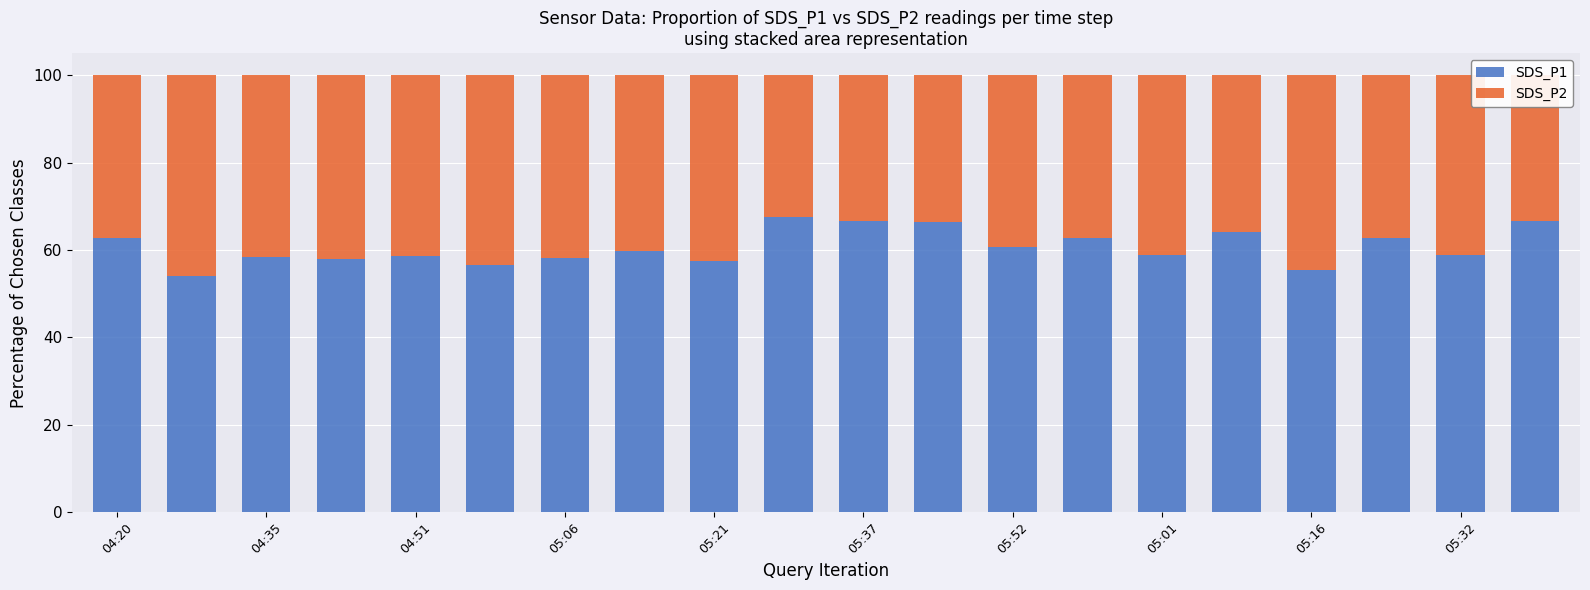

What are all the series names shown in the legend?

SDS_P1, SDS_P2